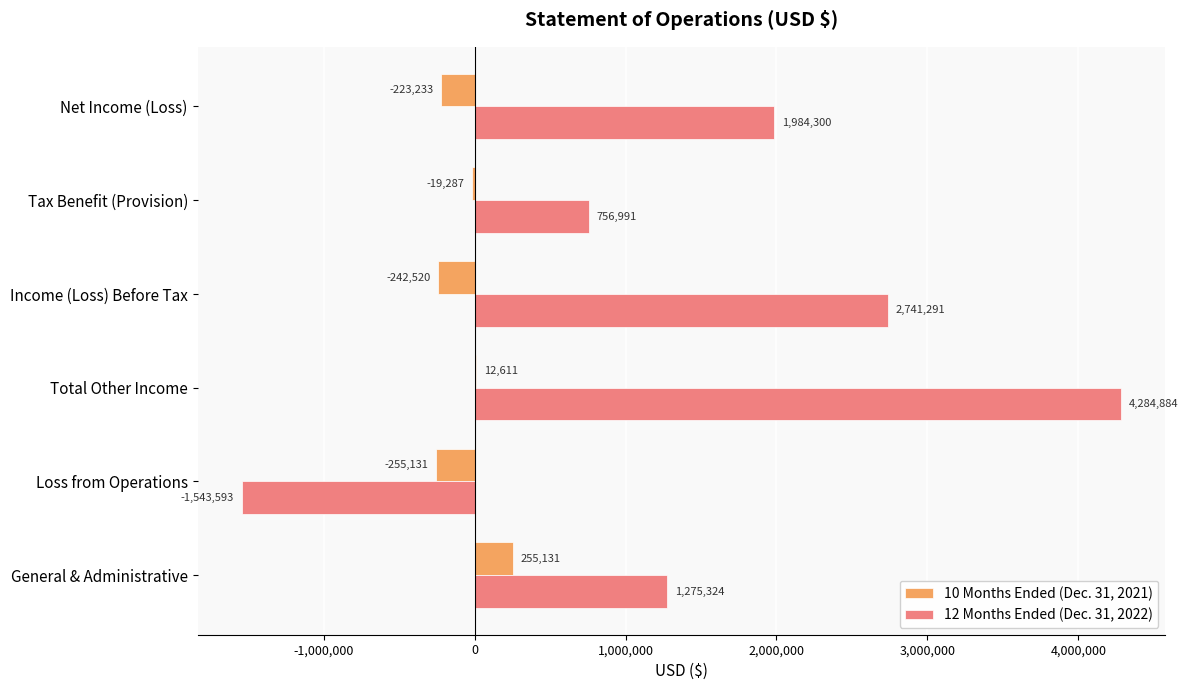

Which series has the largest total across all categories?

12 Months Ended (Dec. 31, 2022)